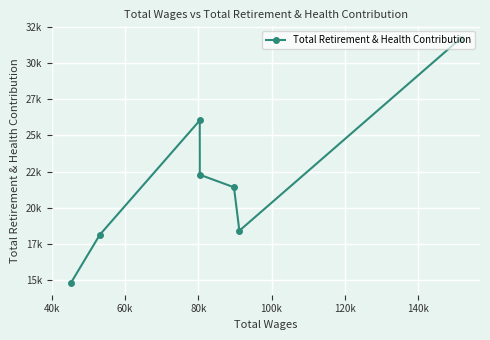

True or false: the data shows 28760 at 120k.

False